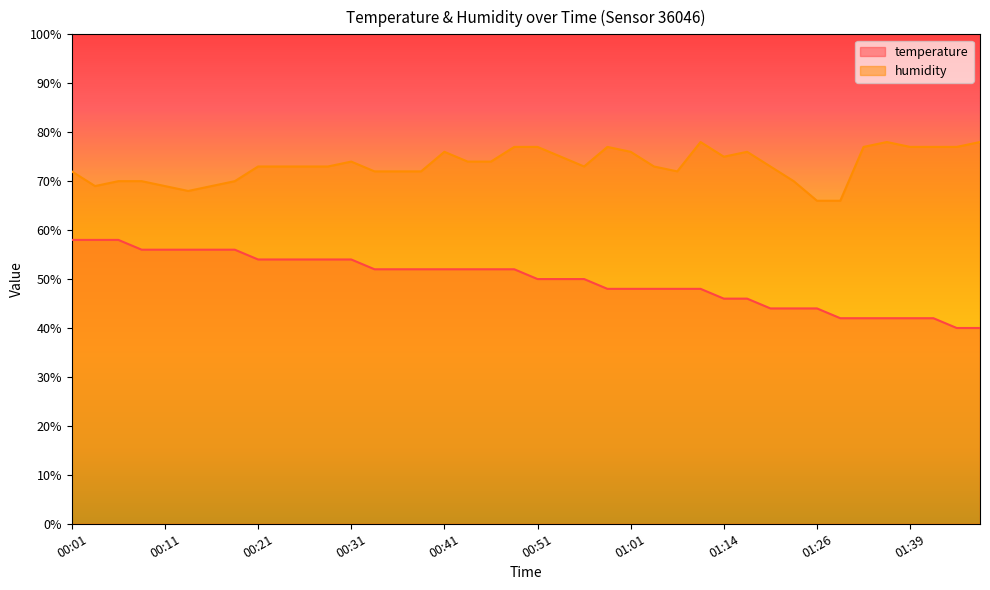

Does the chart have visible grid lines?

No